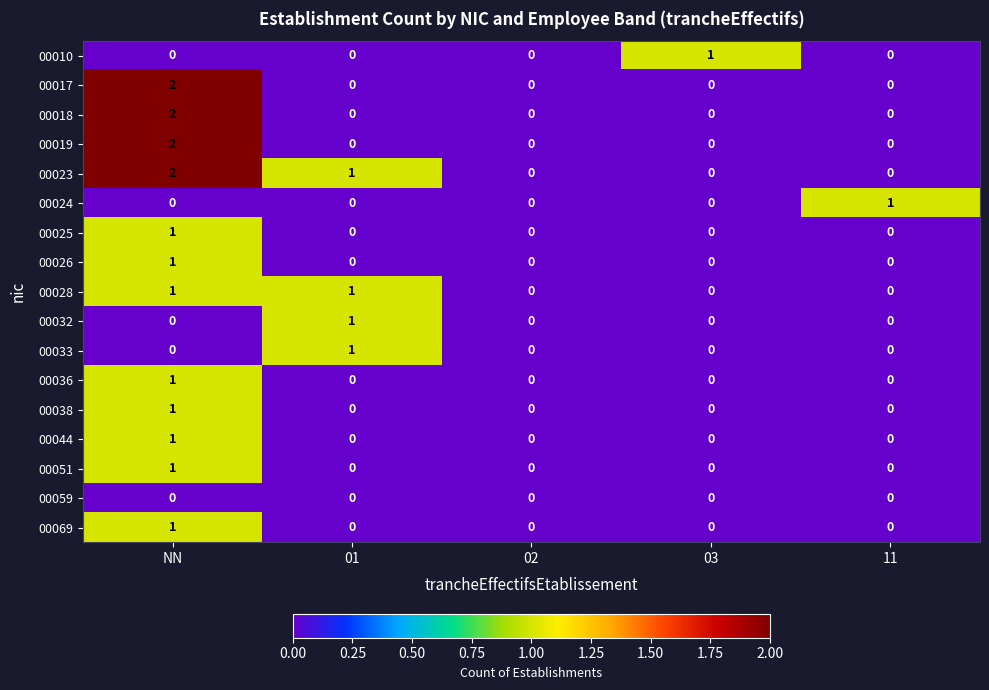

The value of 00028 at 03 is 0. True or false?

True